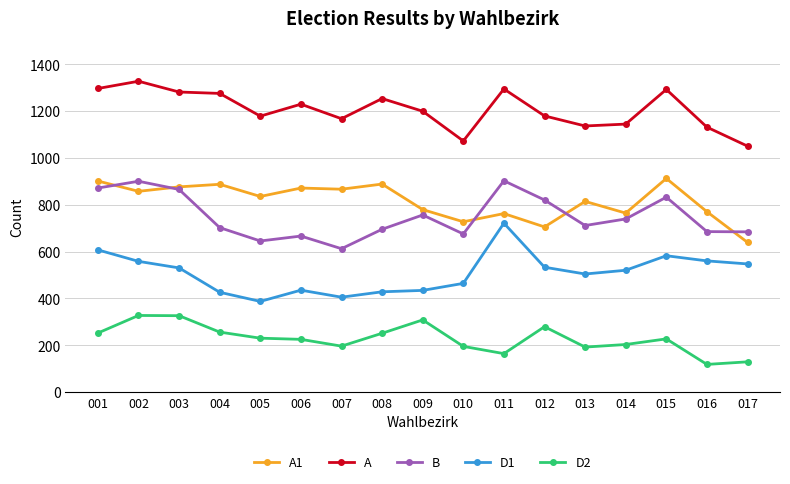

What are all the series names shown in the legend?

A1, A, B, D1, D2